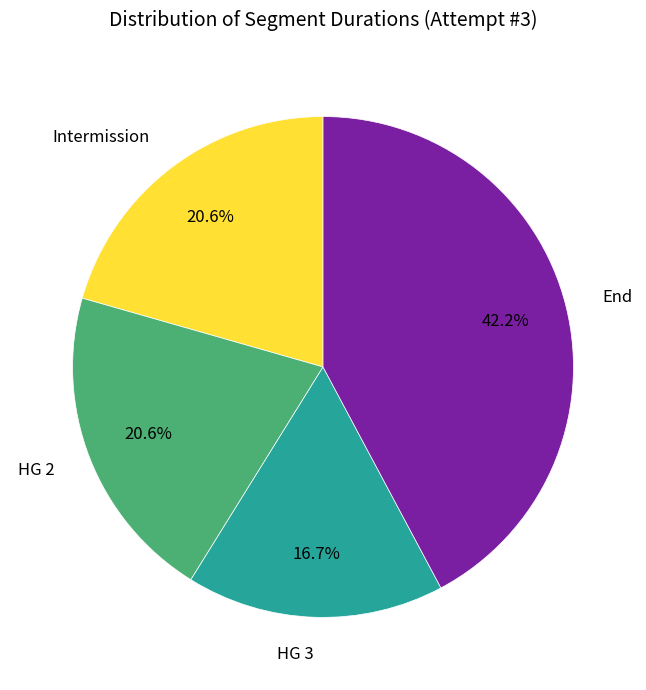

How many segments does this pie chart have?

4